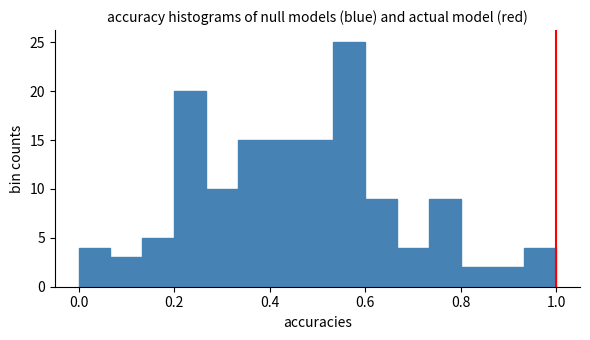

Around what value on the x-axis is the tallest bar? Give the approximate position of its centre, as read against the axis.

0.56